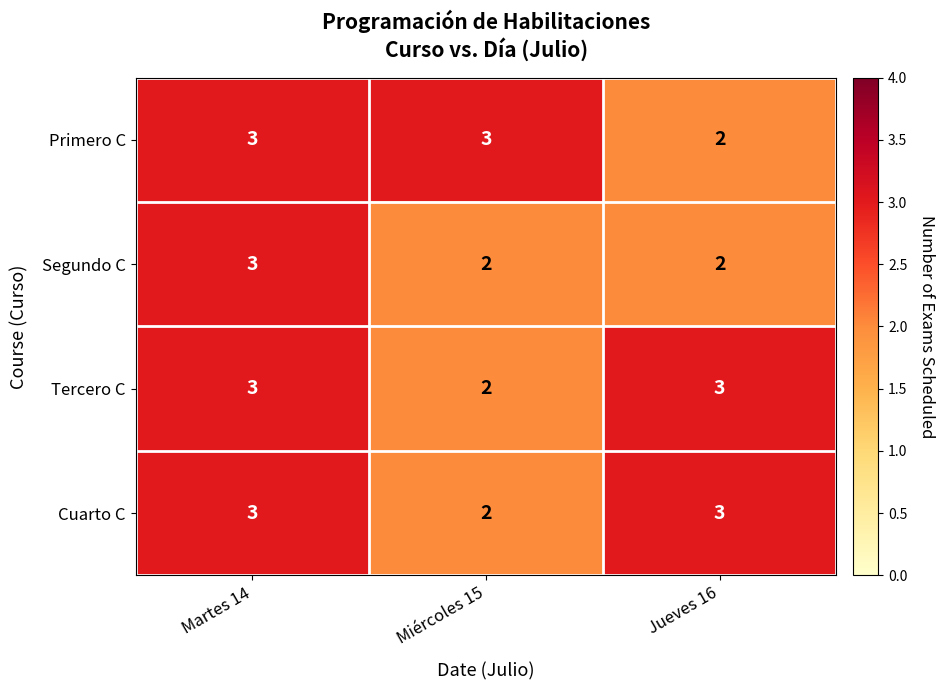

What is the sum of the Primero C values at Martes 14 and Miércoles 15?

6